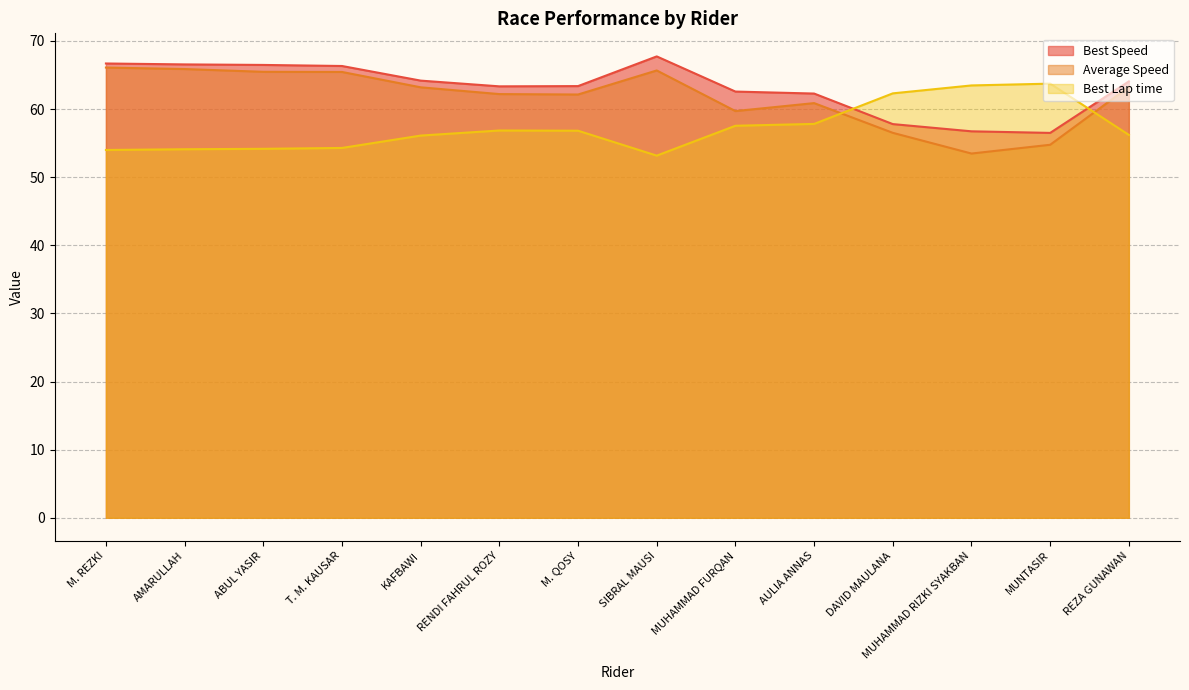

How many times do Best Speed and Best Lap time cross each other?

2